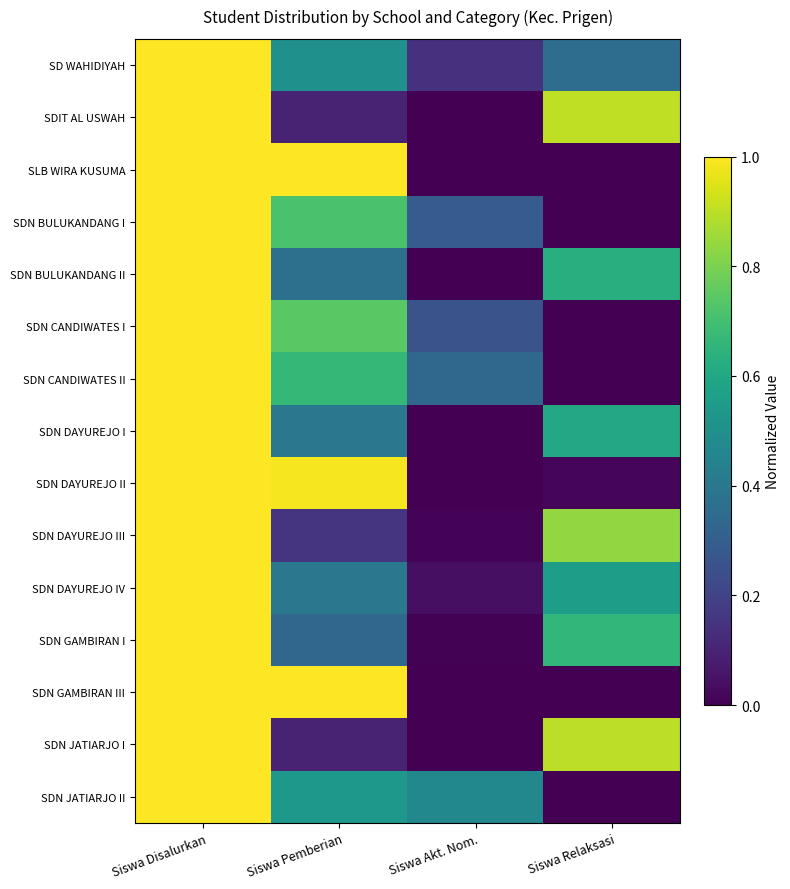

How many data points in SDIT AL USWAH are above 0?

3